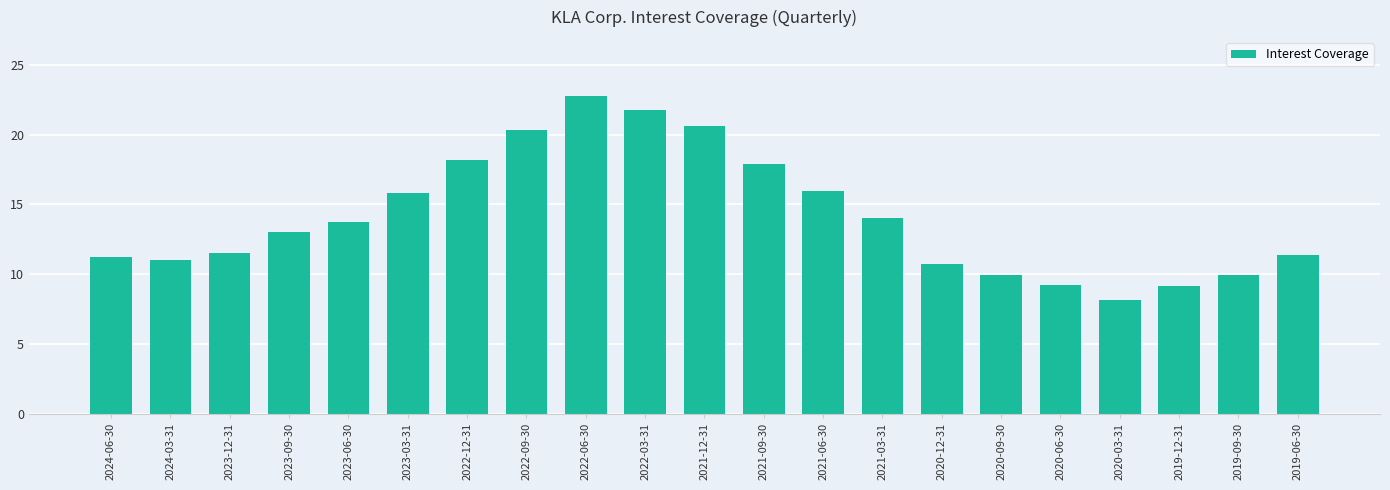

Read the value at 2023-12-31.

11.5